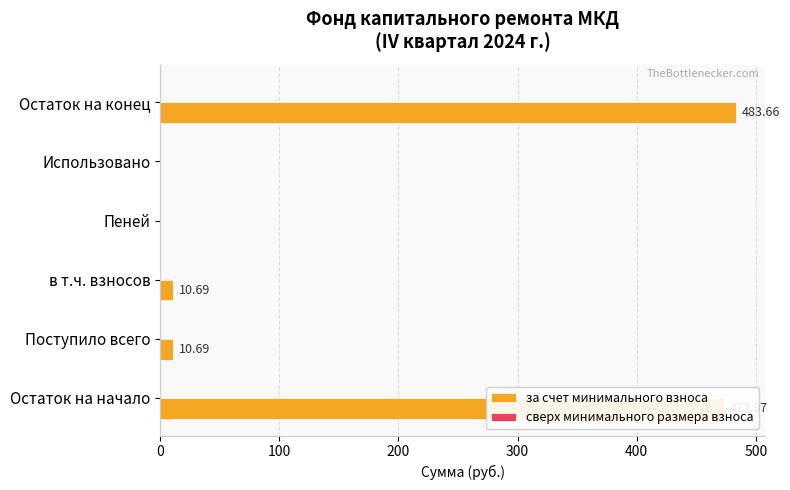

Which category has the highest value across all series?

Остаток на конец